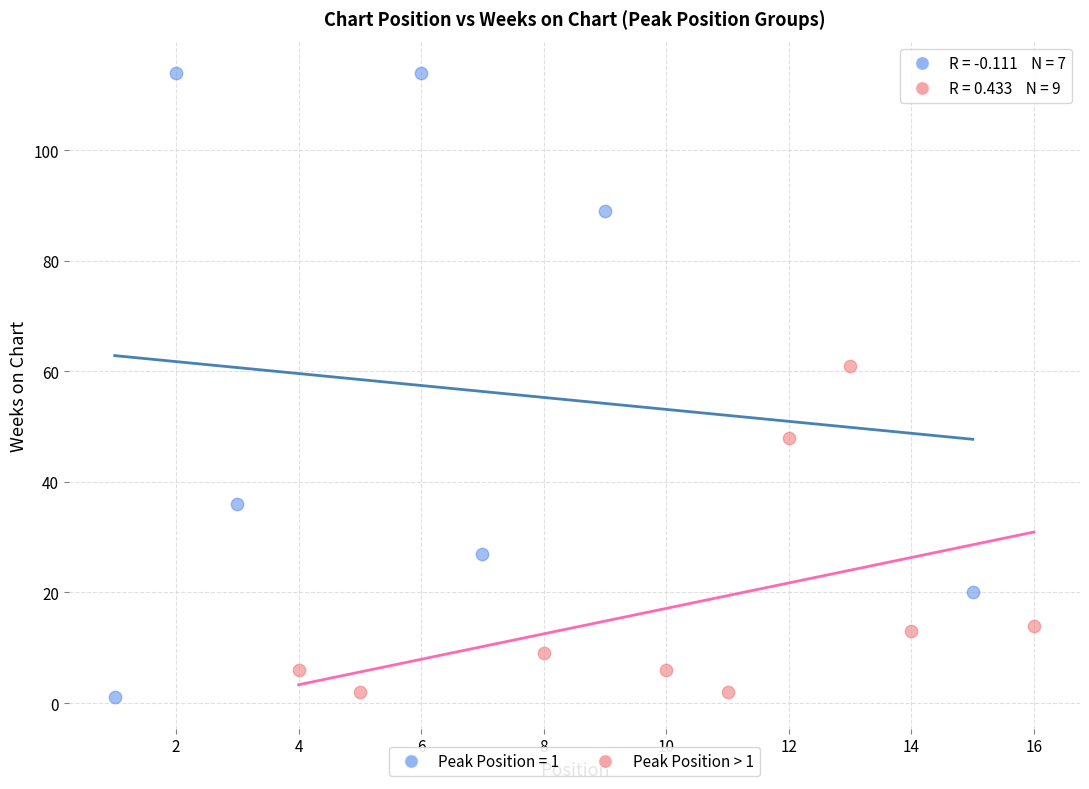

Which series contains the highest Y value?

Peak Position = 1